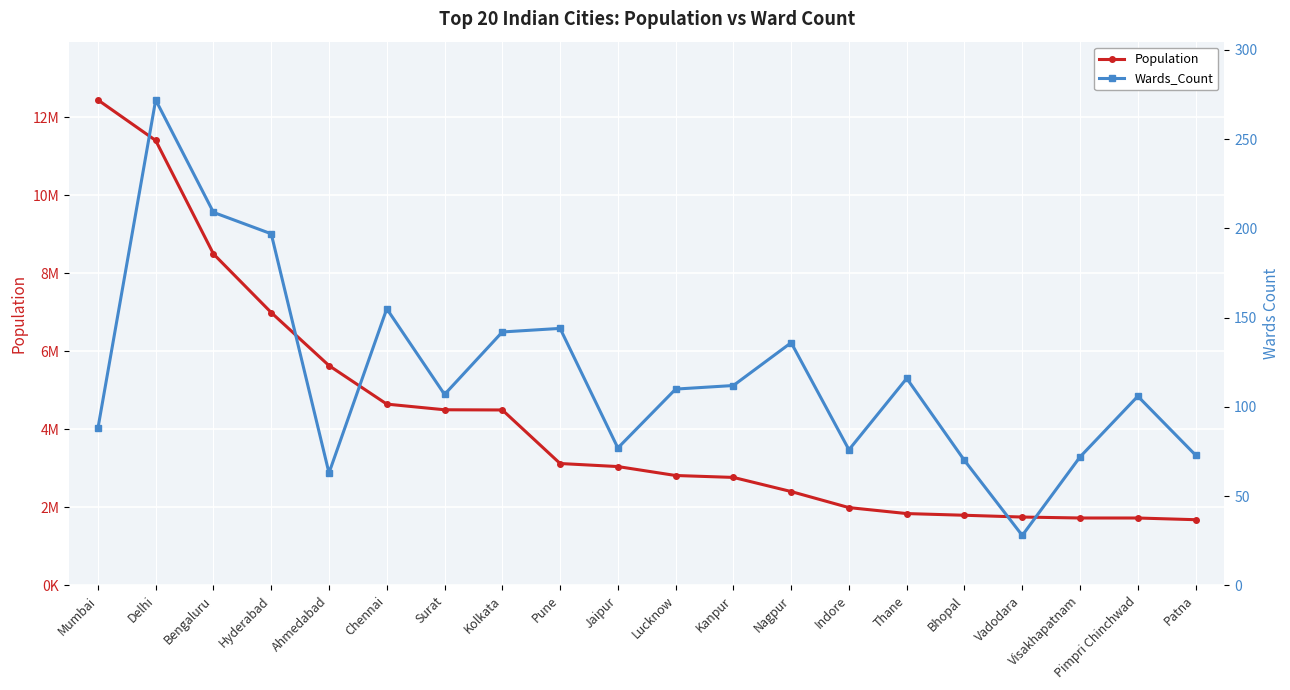

True or false: Population and Wards_Count intersect in this chart.

False